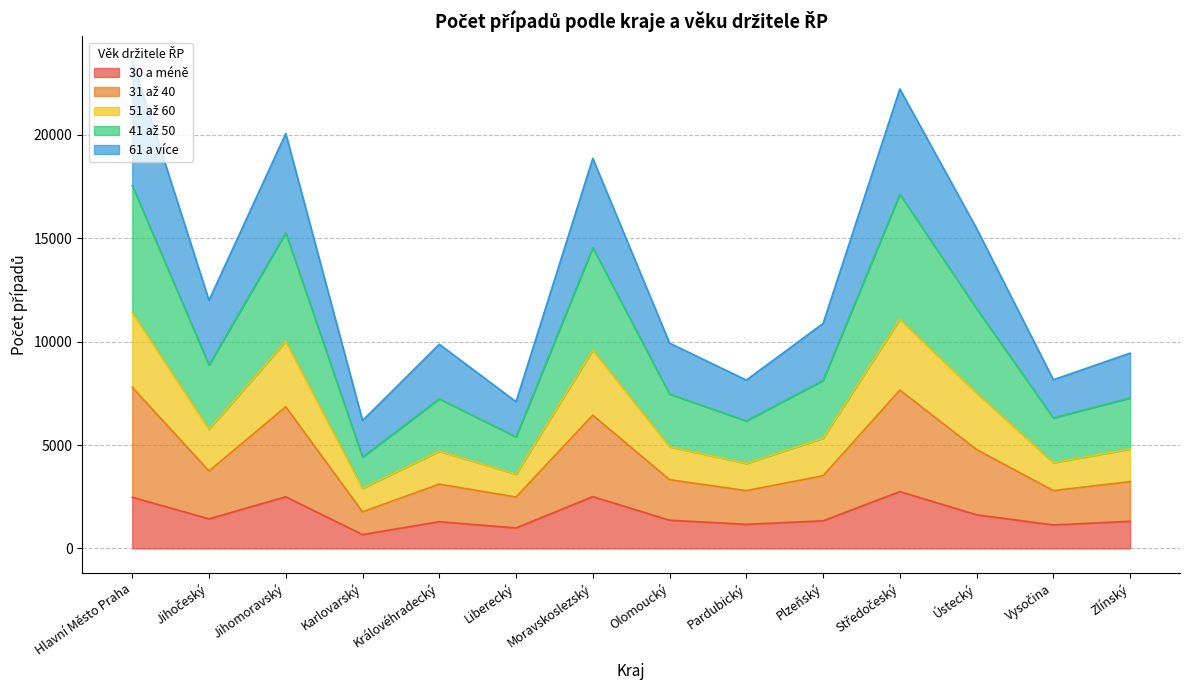

What is the total value across all series at Karlovarský?

6188